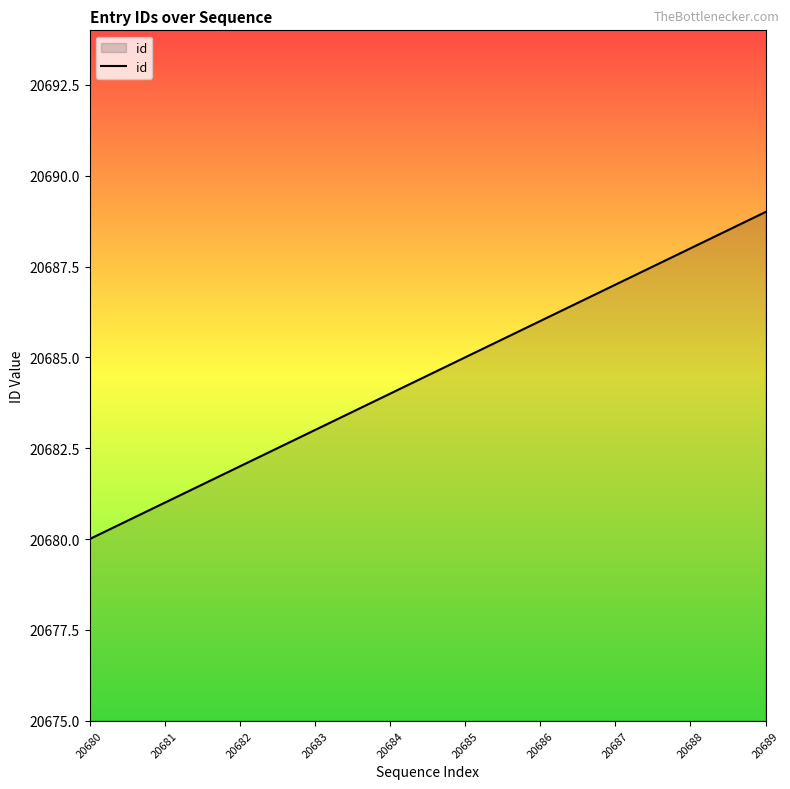

Reading left to right, transcribe all the data shown in this chart.

20680	20681	20682	20683	20684	20685	20686	20687	20688	20689